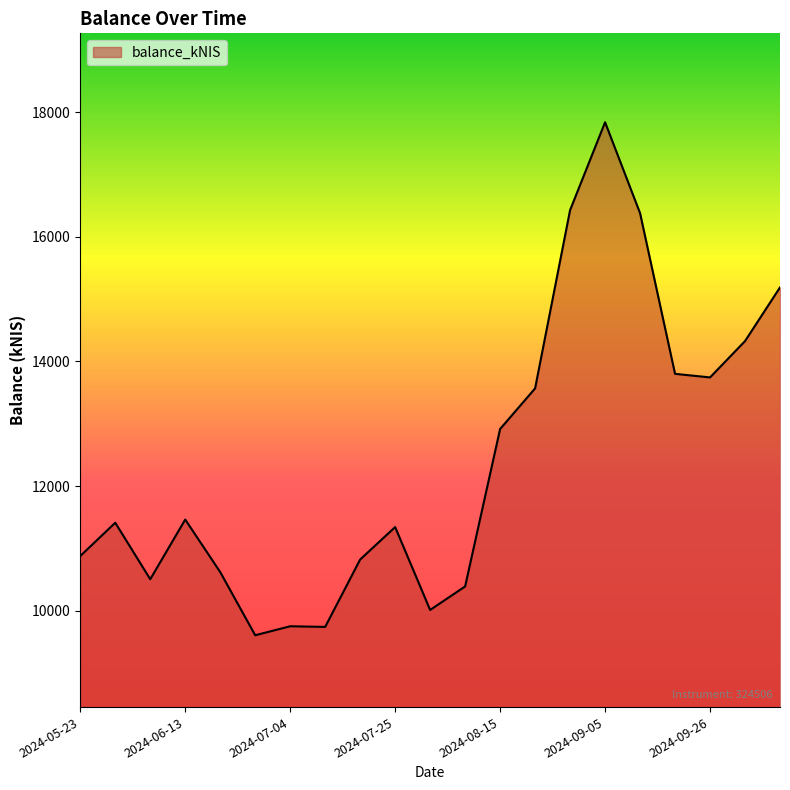

What is the smallest value displayed?

9605.7